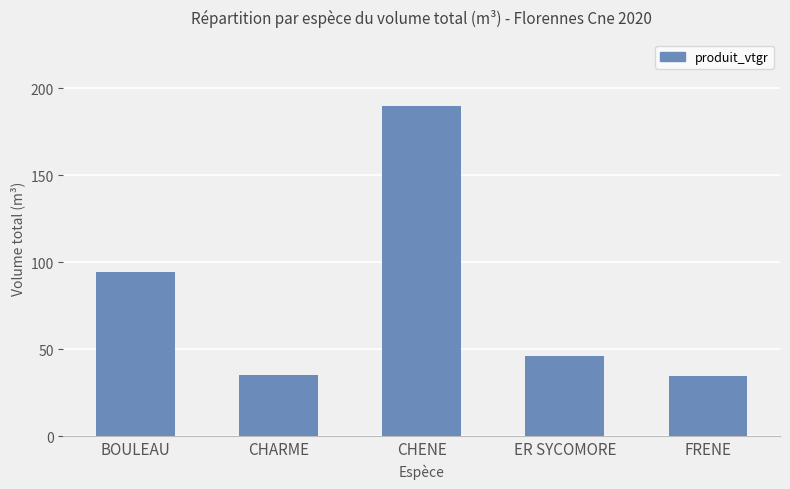

Between CHENE and ER SYCOMORE, which is larger?

CHENE